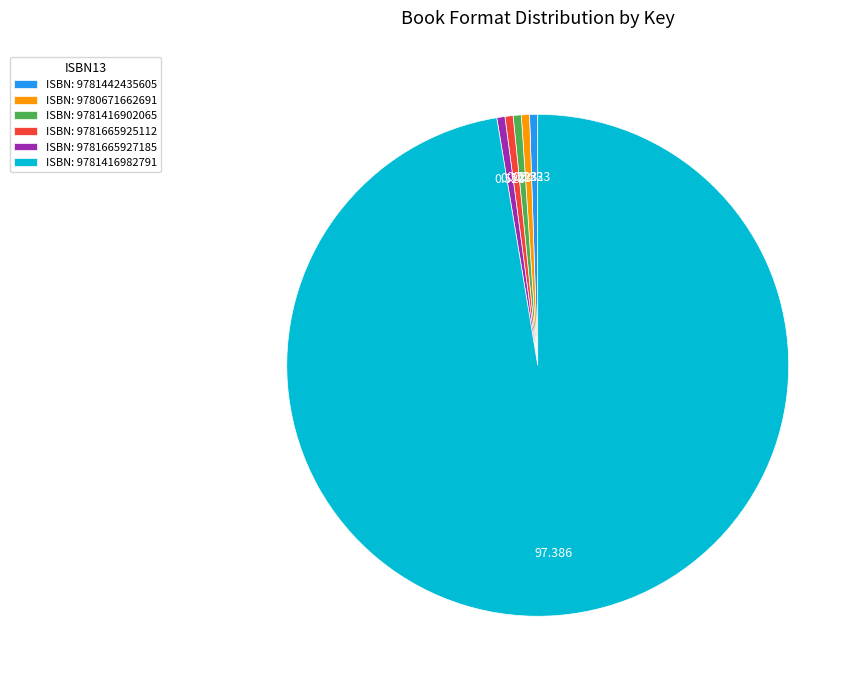

Is the sum of ISBN: 9781416982791 and ISBN: 9781665927185 greater than half?

Yes